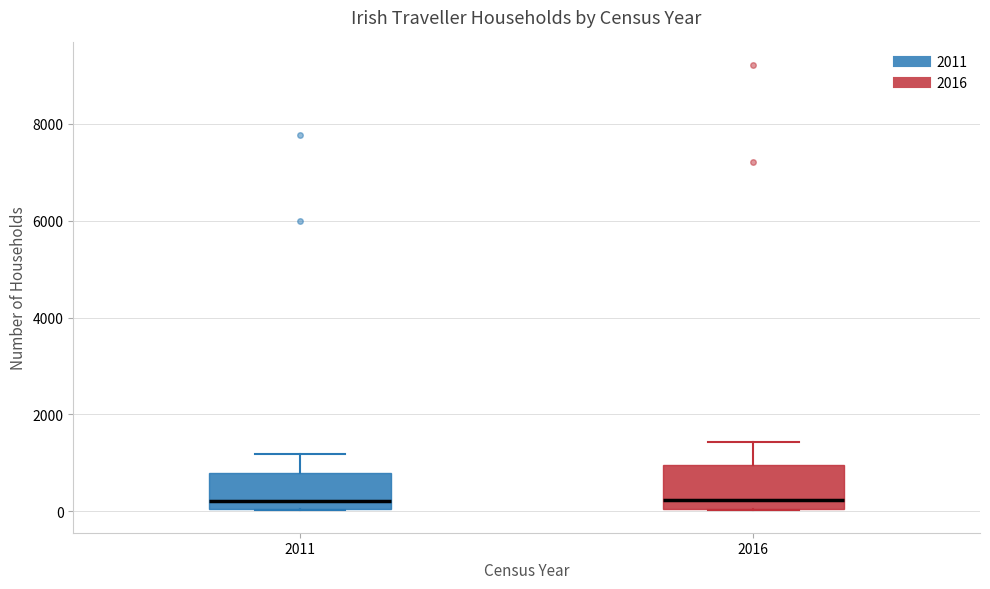

Reading left to right, transcribe this box plot: for each box, give where its median line is, the range the box spans, and where its two whiskers end, as read against the y-axis. The values are not printed on the chart, so give them approximately, as read against the axis.

2011: median 200, box 0 to 800, whiskers 0 to 1200
2016: median 200, box 0 to 1000, whiskers 0 to 1400